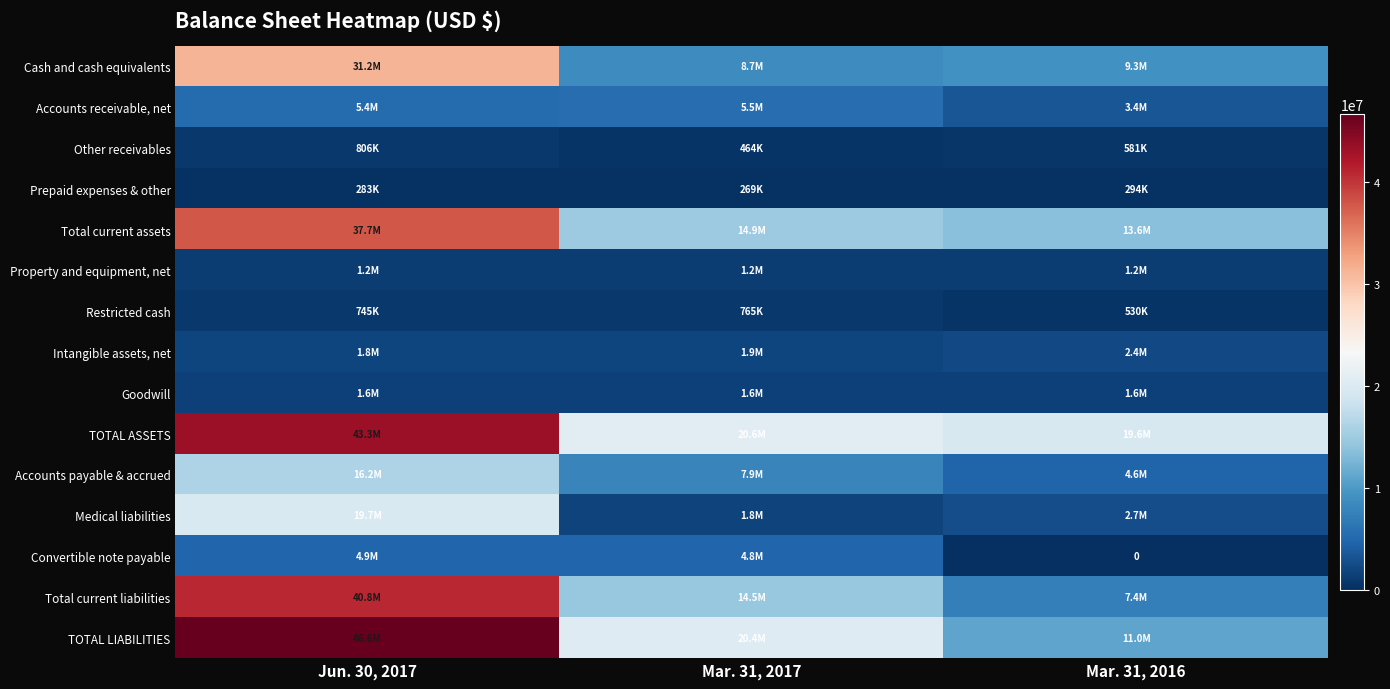

Rank the series at Mar. 31, 2017 from highest to lowest value.

TOTAL ASSETS, TOTAL LIABILITIES, Total current assets, Total current liabilities, Cash and cash equivalents, Accounts payable & accrued, Accounts receivable, net, Convertible note payable, Intangible assets, net, Medical liabilities, Goodwill, Property and equipment, net, Restricted cash, Other receivables, Prepaid expenses & other